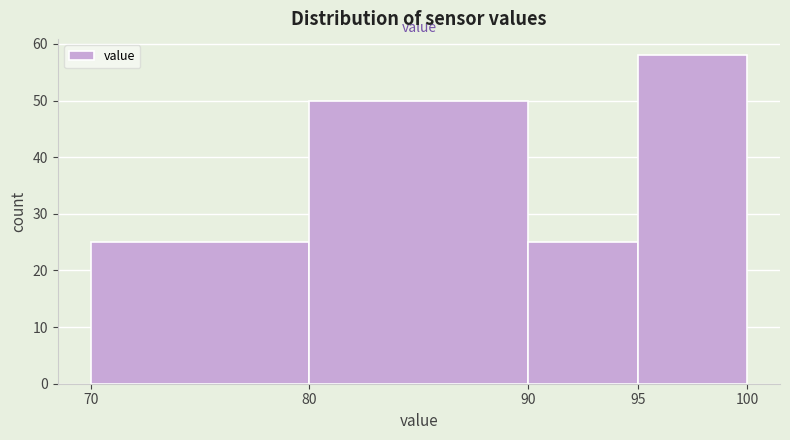

Reading left to right, transcribe this chart: for each bar, give the range it covers on the x-axis and its height. The values are not printed on the chart, so give them approximately, as read against the axis.

70 to 80: 25
80 to 90: 50
90 to 95: 25
95 to 100: 58